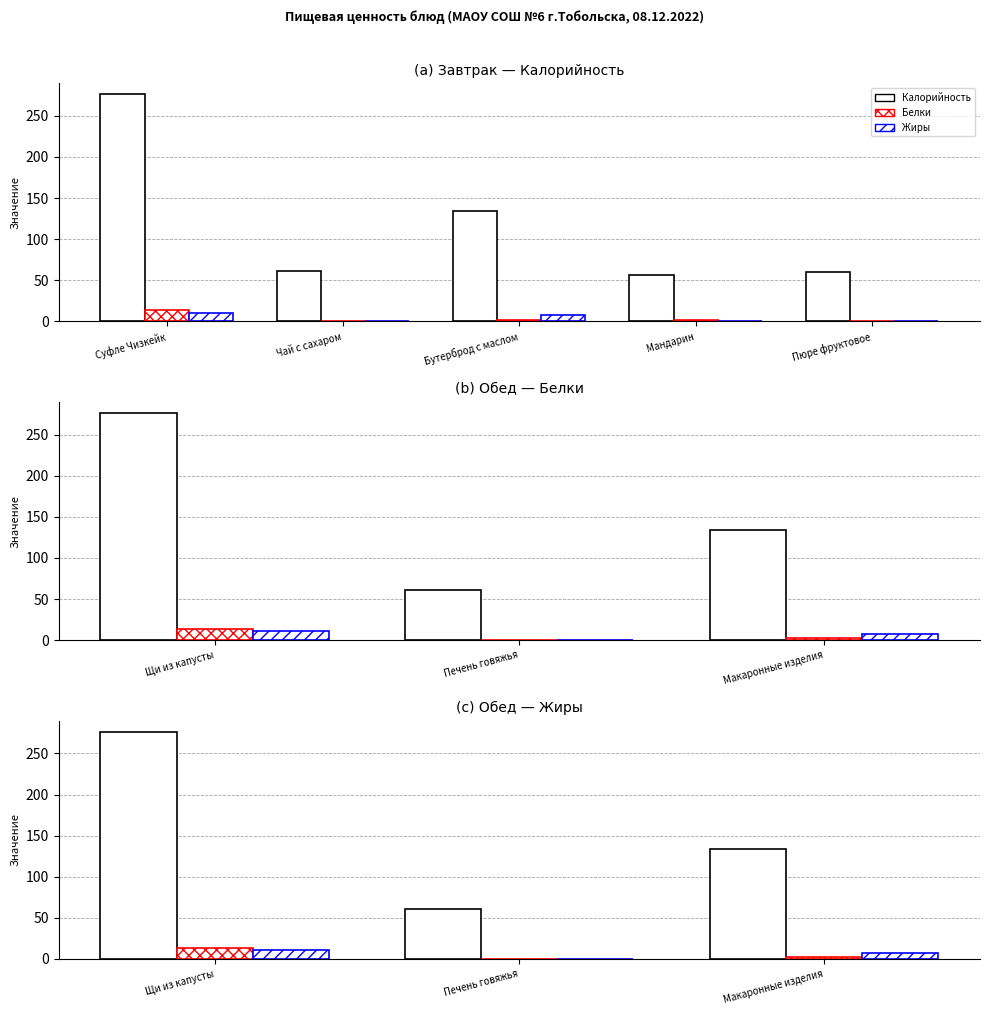

List the series in order of their peak value, highest first.

Калорийность, Белки, Жиры